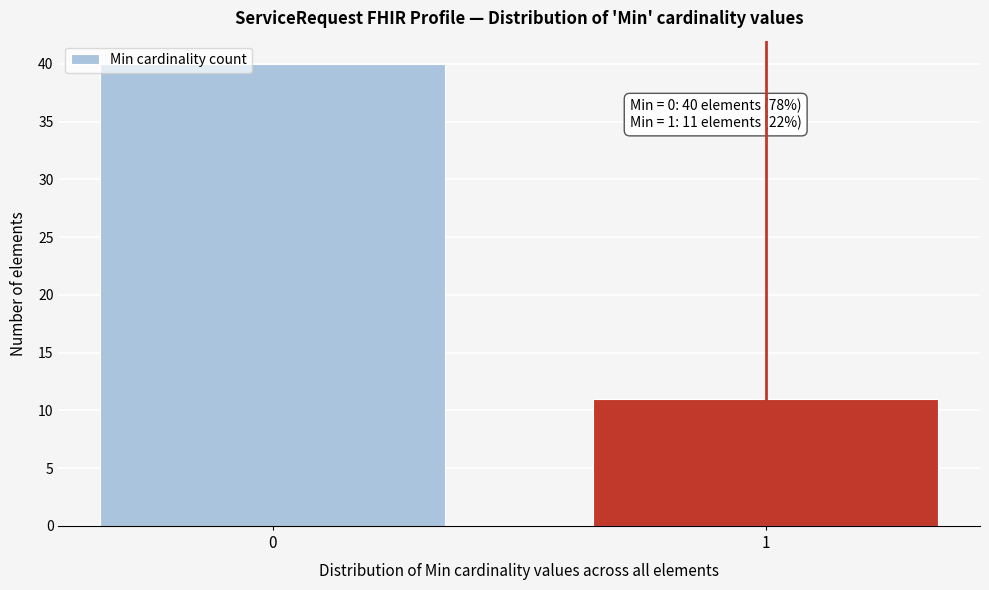

Reading left to right, what are all the values shown in this chart?

40	11